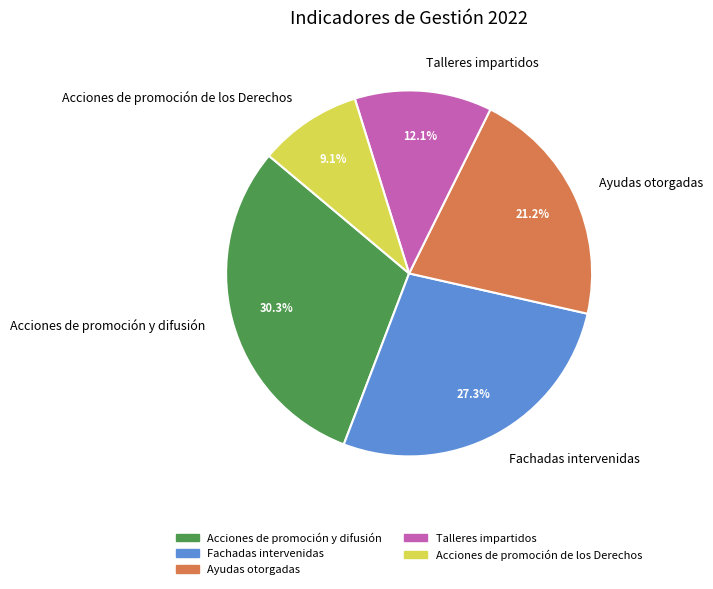

What percentage is the Fachadas intervenidas slice, to the nearest percent?

27%